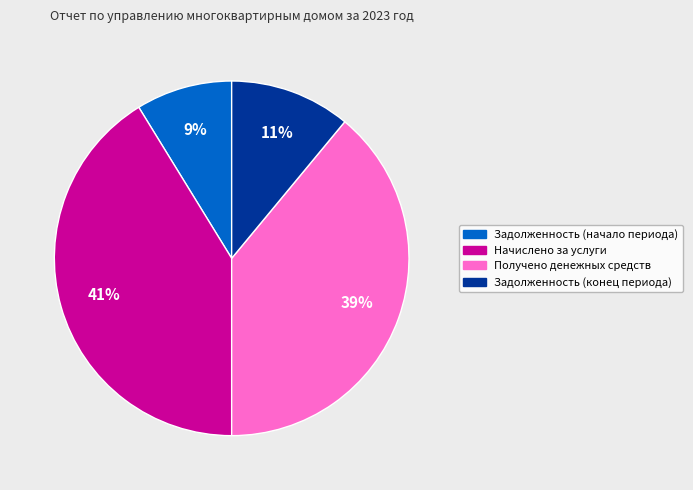

Combined, do Получено денежных средств and Задолженность (начало периода) account for over 50%?

No